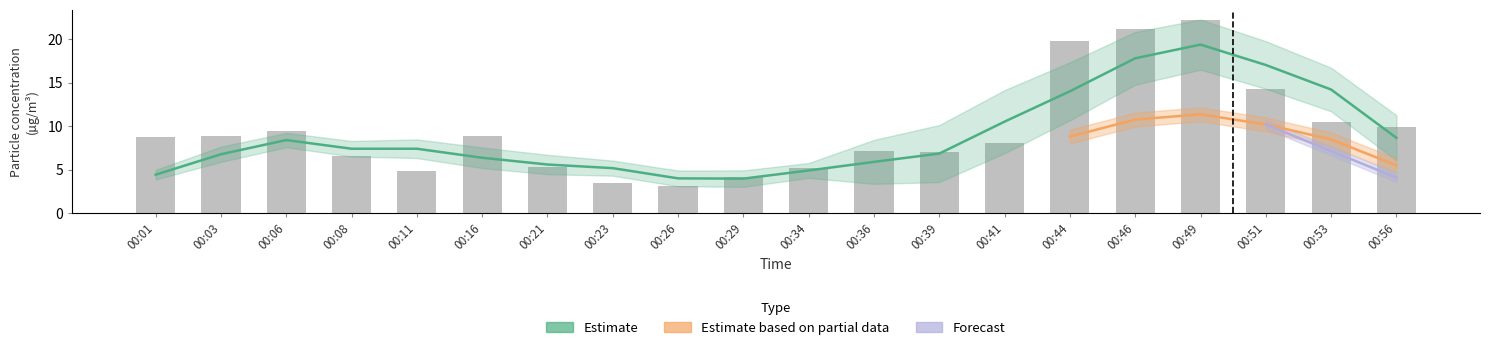

Rank the categories by value from lowest to highest.

00:26, 00:23, 00:29, 00:11, 00:34, 00:21, 00:08, 00:39, 00:36, 00:41, 00:01, 00:03, 00:16, 00:06, 00:56, 00:53, 00:51, 00:44, 00:46, 00:49